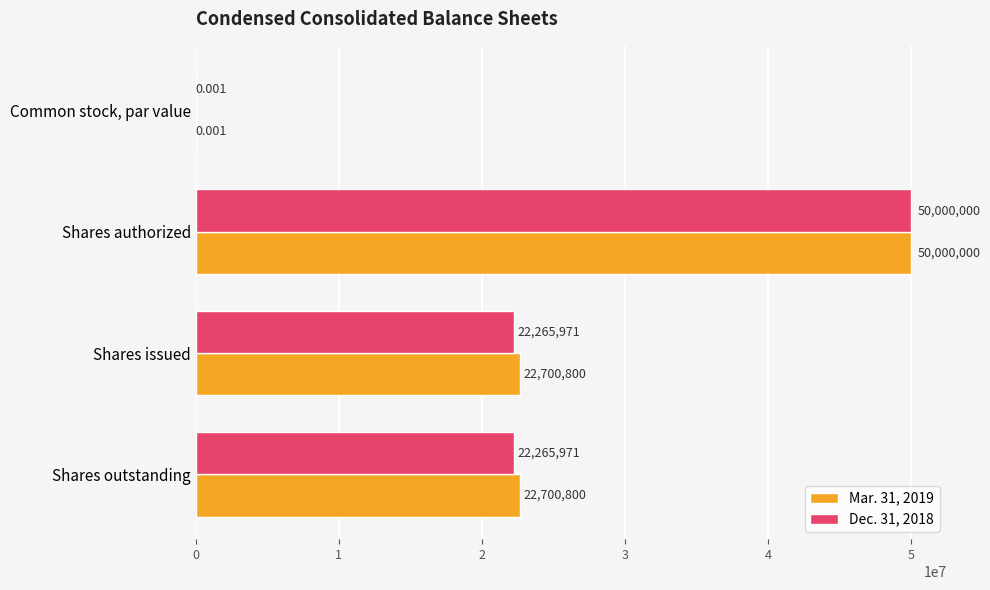

Which label corresponds to the largest value in the chart?

Shares authorized